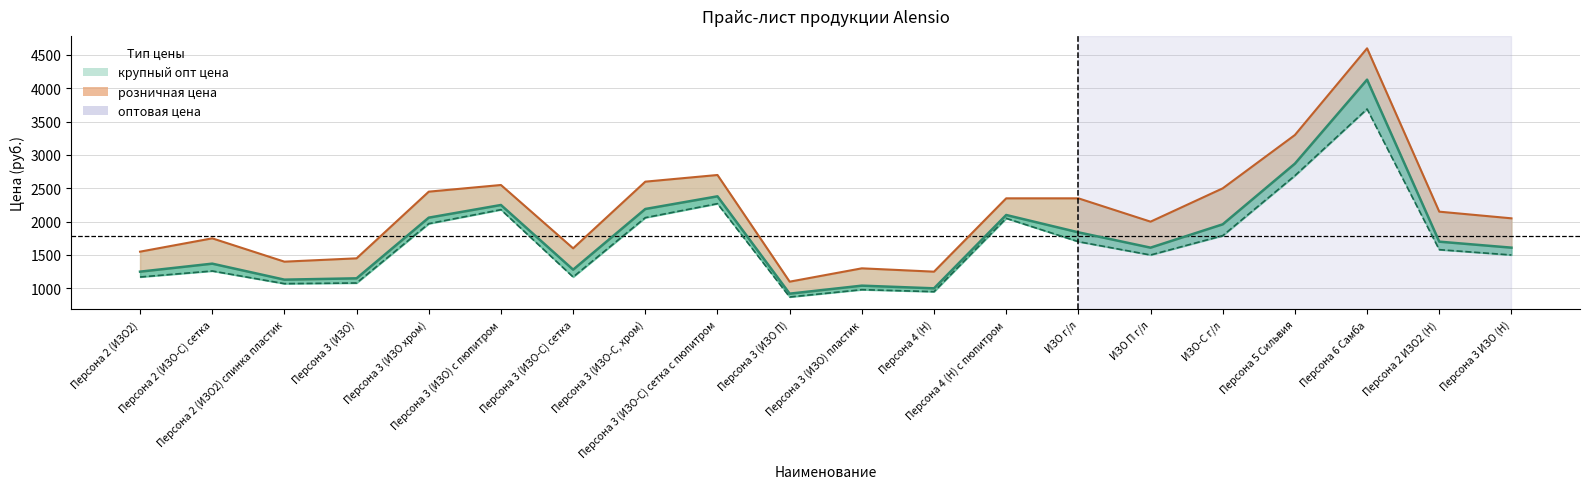

True or false: крупный опт цена and оптовая цена cross at least once.

False